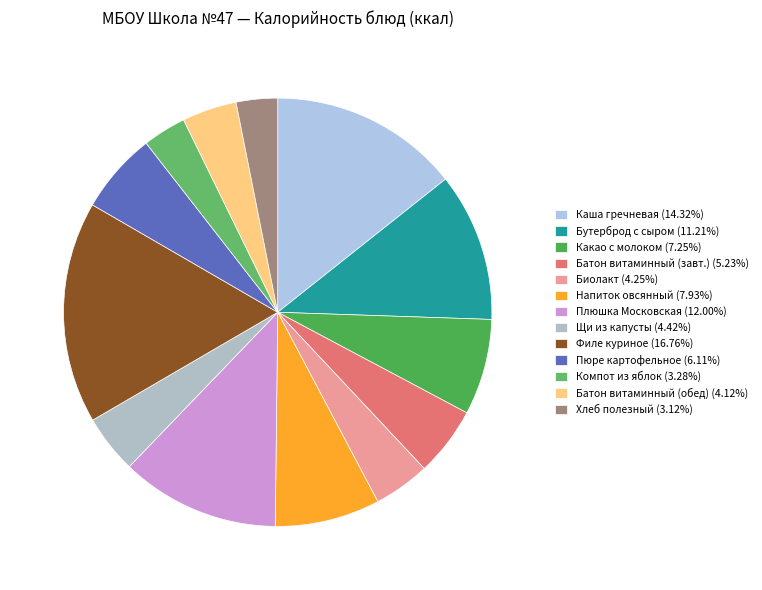

Count the number of slices in the pie.

13